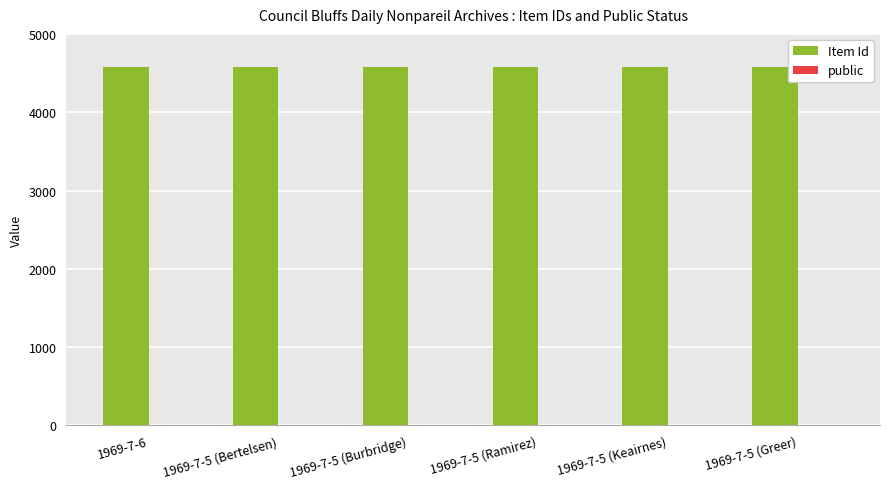

What is the greatest value displayed?

4579